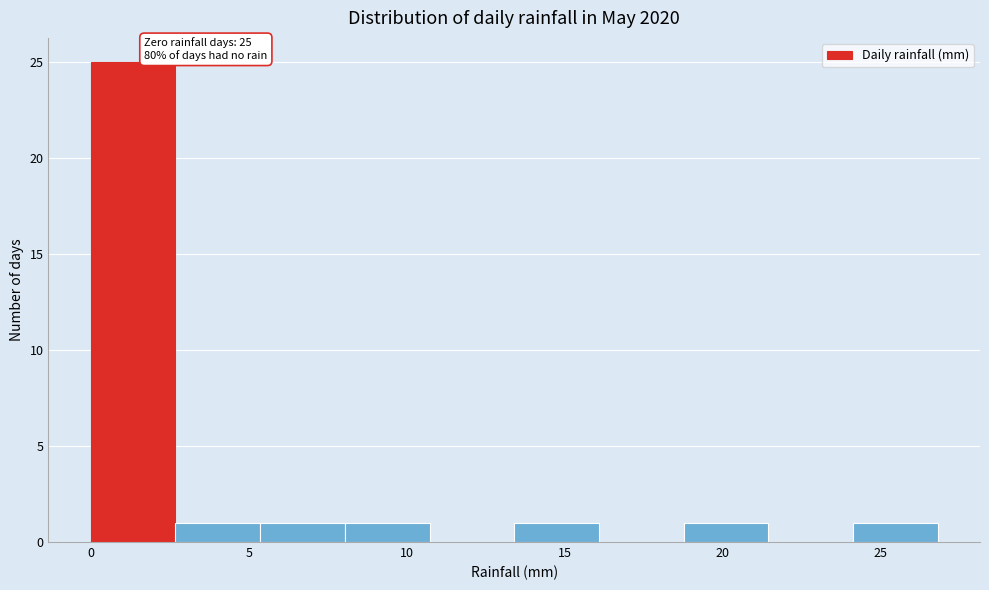

Which range on the x-axis has the tallest bar?

0.0 to 2.5